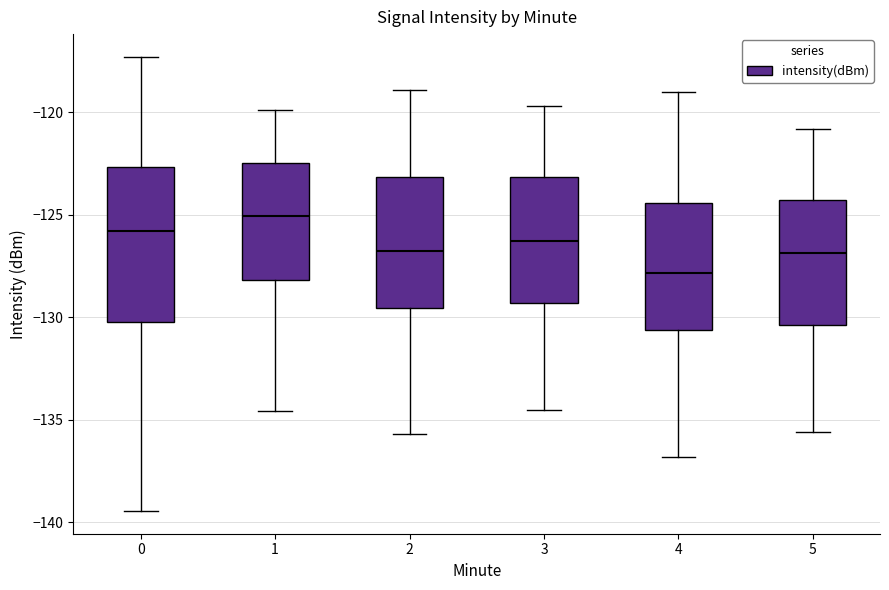

Where is the lower edge of the box at x = 3 on the y-axis? The values are not printed on the chart, so give them approximately, as read against the axis.

-129.5